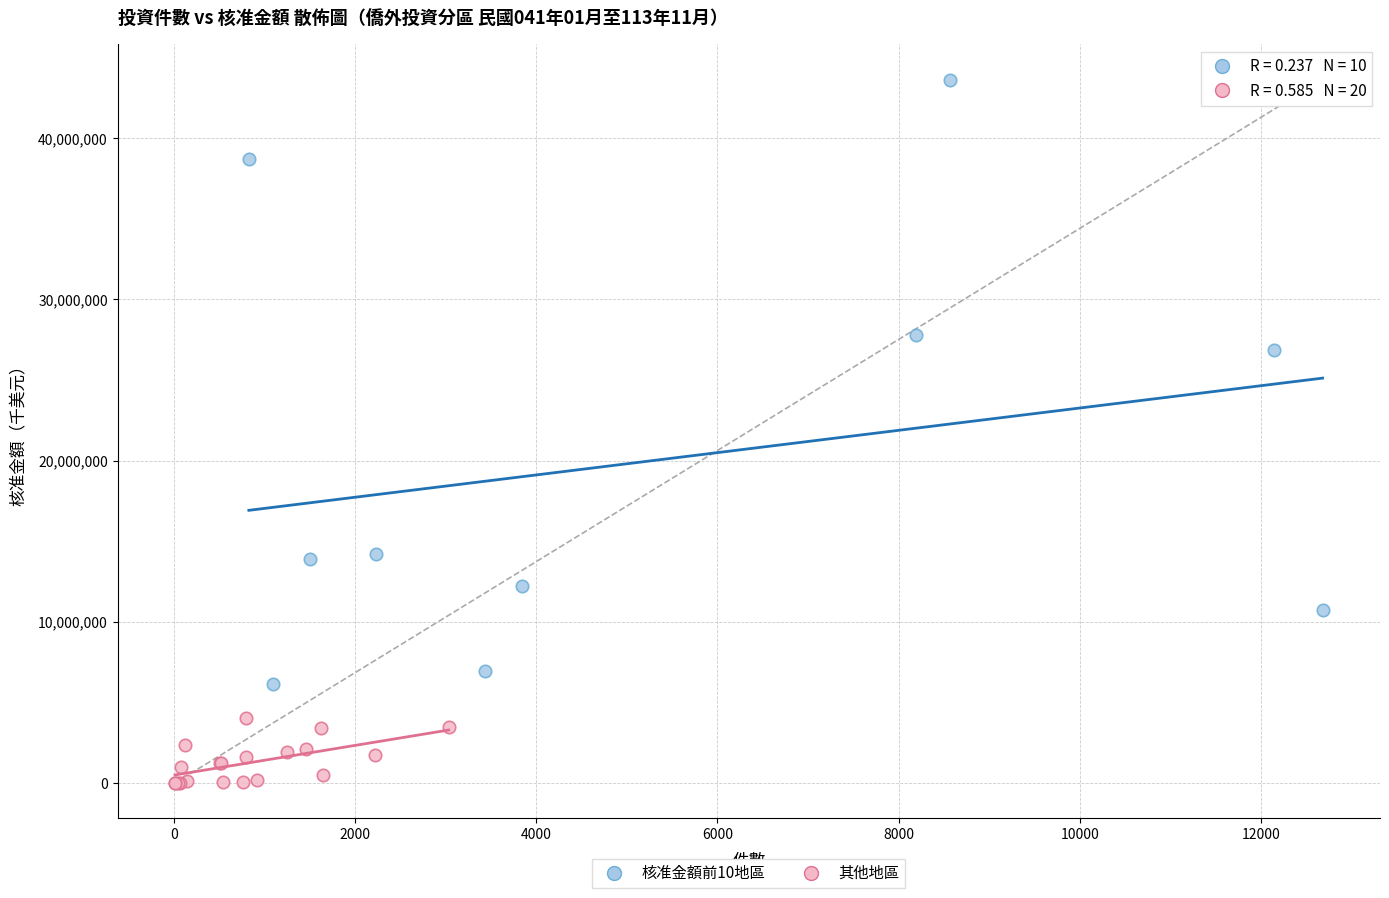

Which series has the widest spread of Y values?

核准金額前10地區